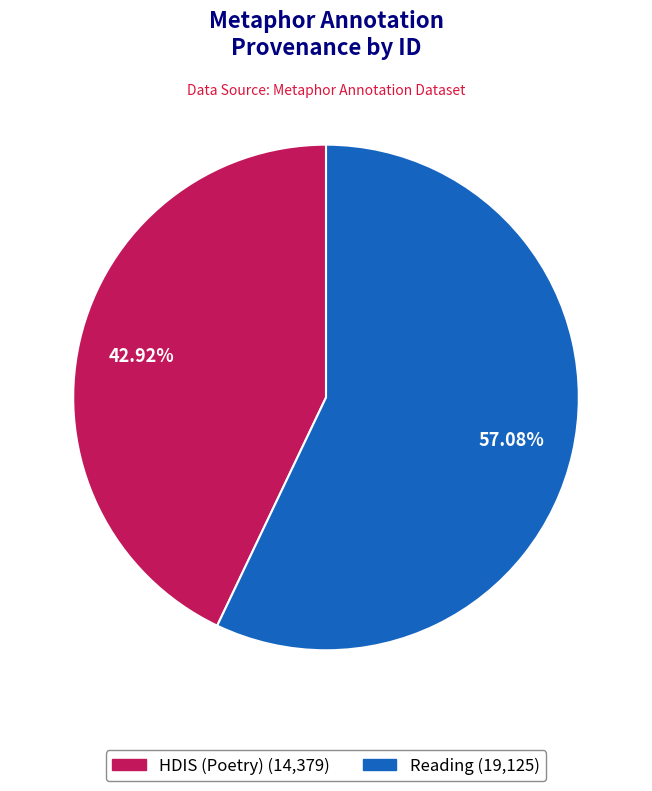

Count the number of slices in the pie.

2